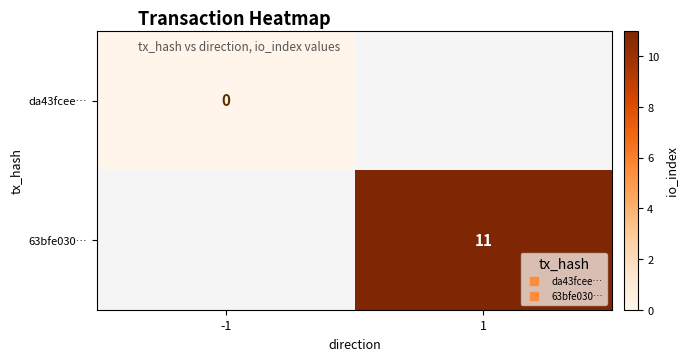

Which category has the highest value in the da43fcee… series?

-1